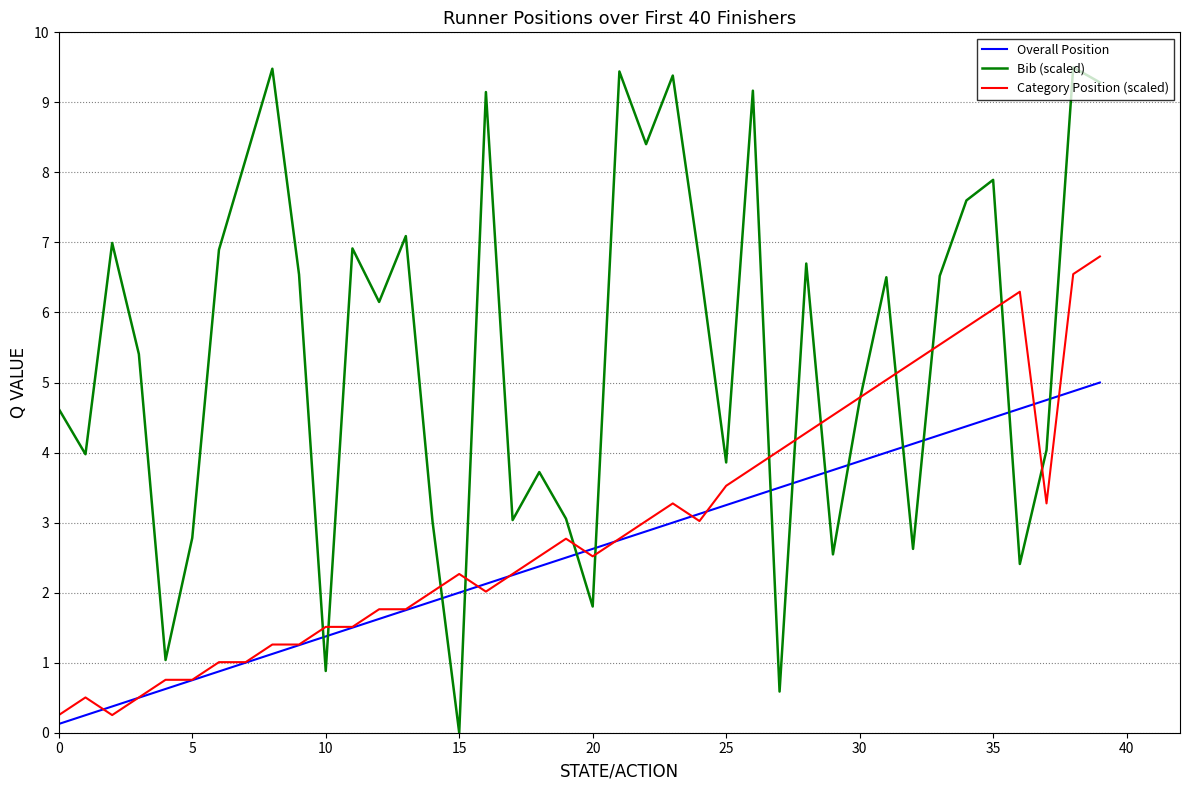

True or false: Category Position (scaled) has more than 1 points higher than both neighbors.

True